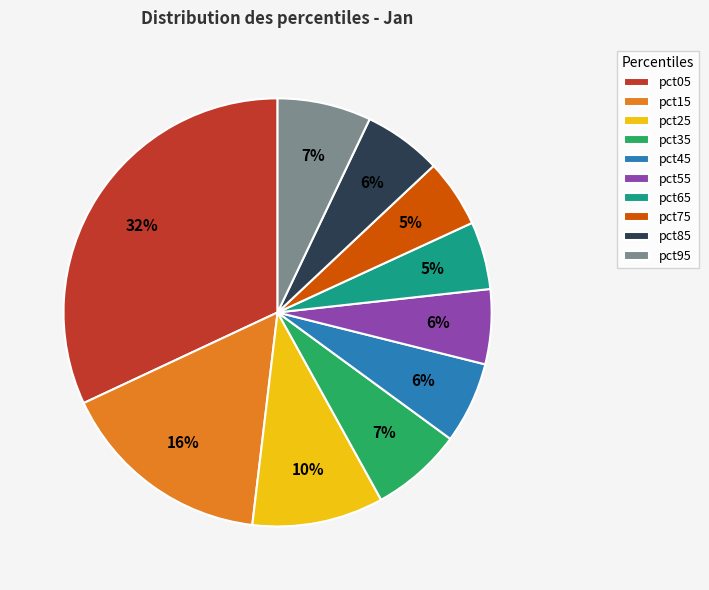

Which category has the biggest portion of the pie?

pct05